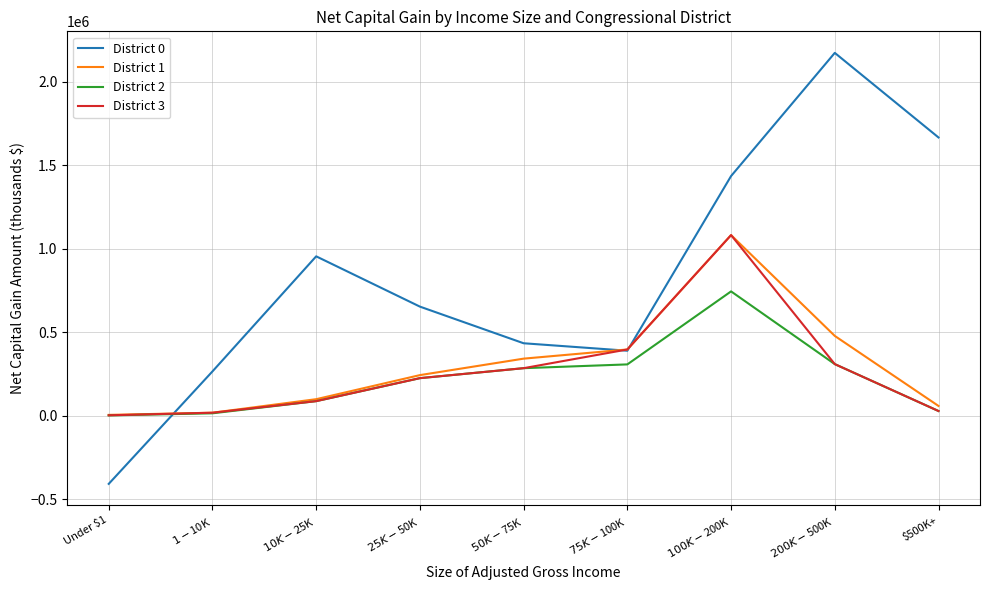

What is the difference between the highest and lowest values at Under $1?

412953